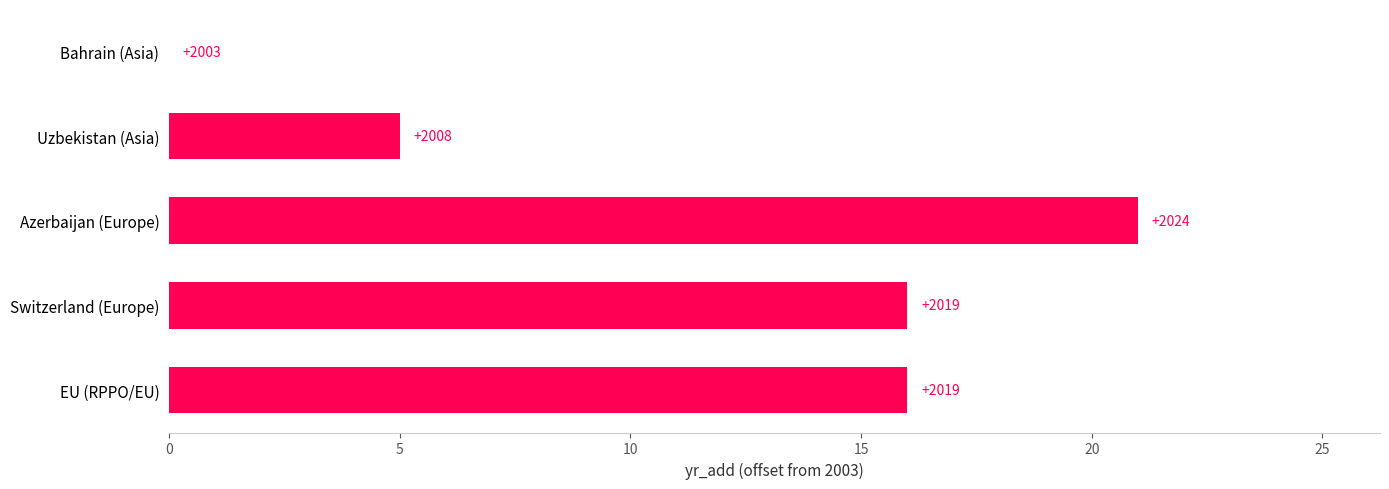

Are the bars horizontal?

Yes